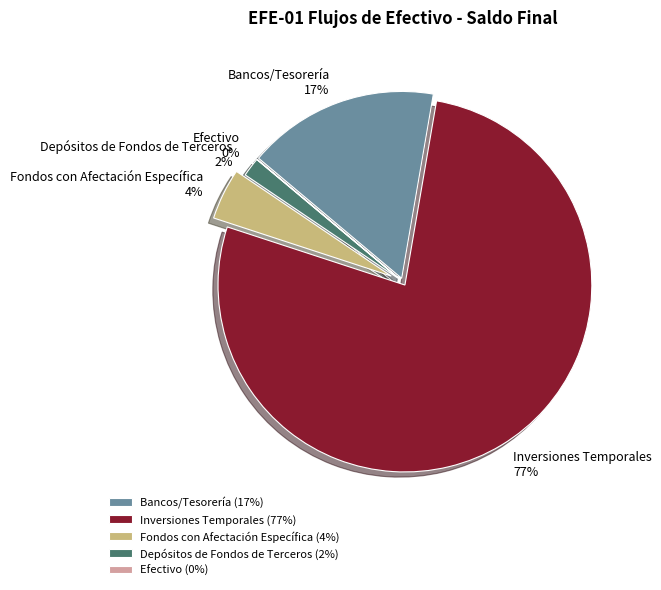

What portion of the pie excludes Fondos con Afectación Específica?

95.6%